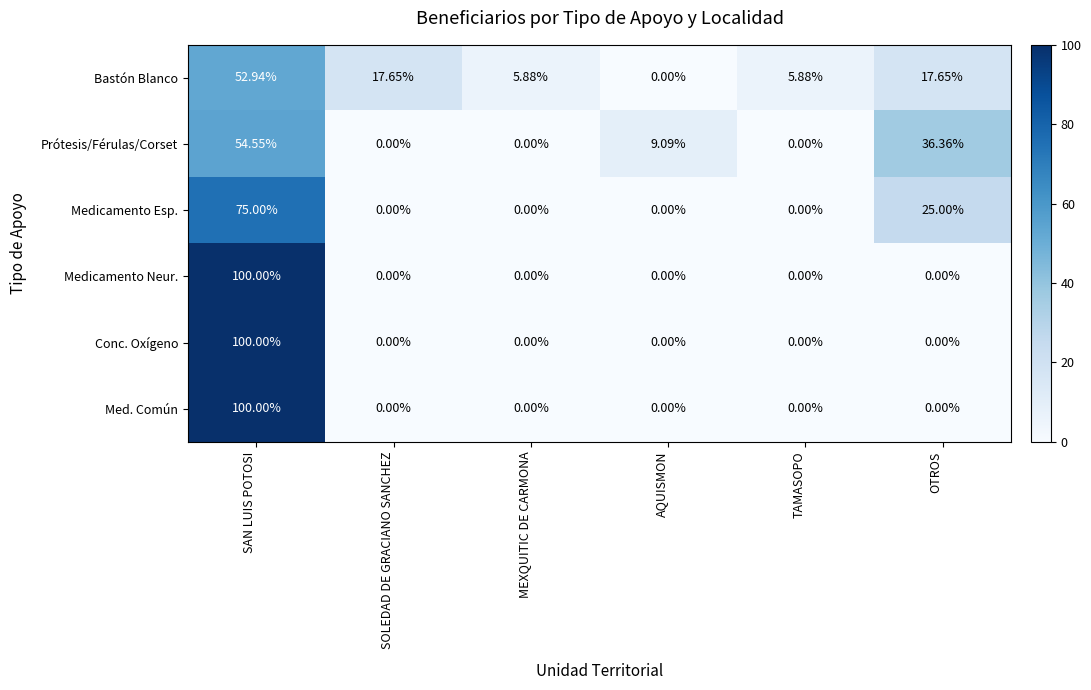

Between SOLEDAD DE GRACIANO SANCHEZ and AQUISMON, which series saw the biggest shift?

Bastón Blanco